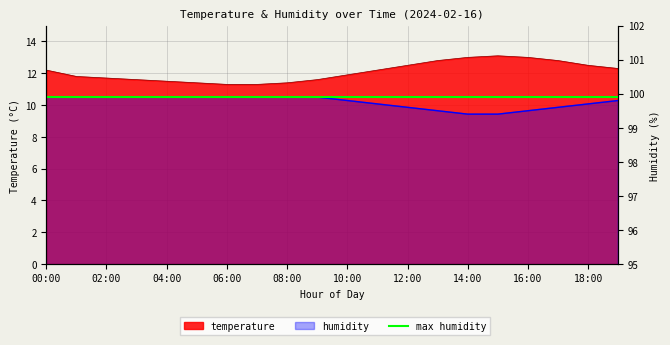

Reading left to right, list all the values displayed in this chart.

temperature: 12.2	11.8	11.7	11.6	11.5	11.4	11.3	11.3	11.4	11.6	11.9	12.2	12.5	12.8	13.0	13.1	13.0	12.8	12.5	12.3
humidity: 99.9	99.9	99.9	99.9	99.9	99.9	99.9	99.9	99.9	99.9	99.8	99.7	99.6	99.5	99.4	99.4	99.5	99.6	99.7	99.8